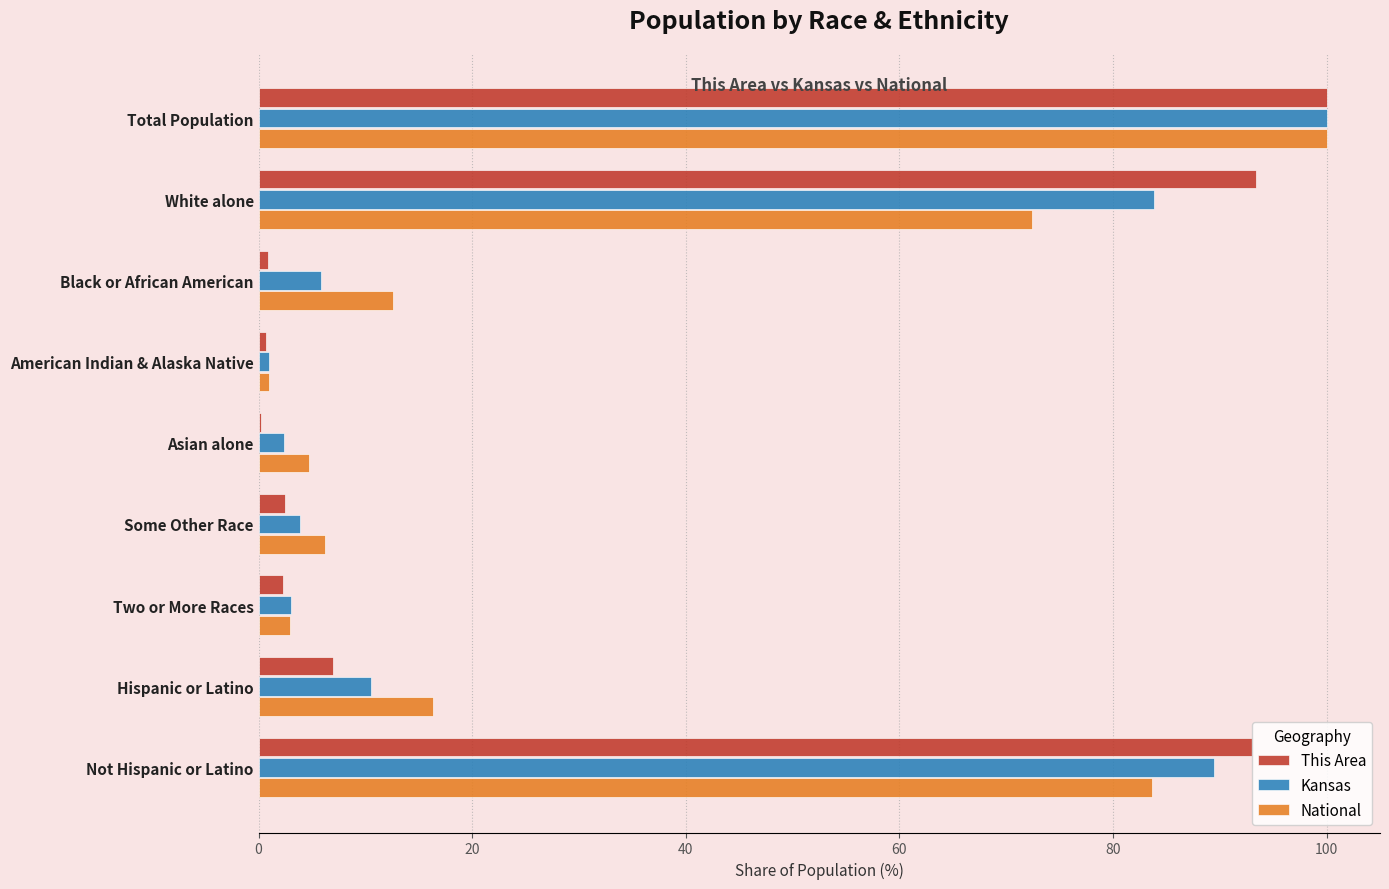

Which series changed the most between Hispanic or Latino and Not Hispanic or Latino?

This Area